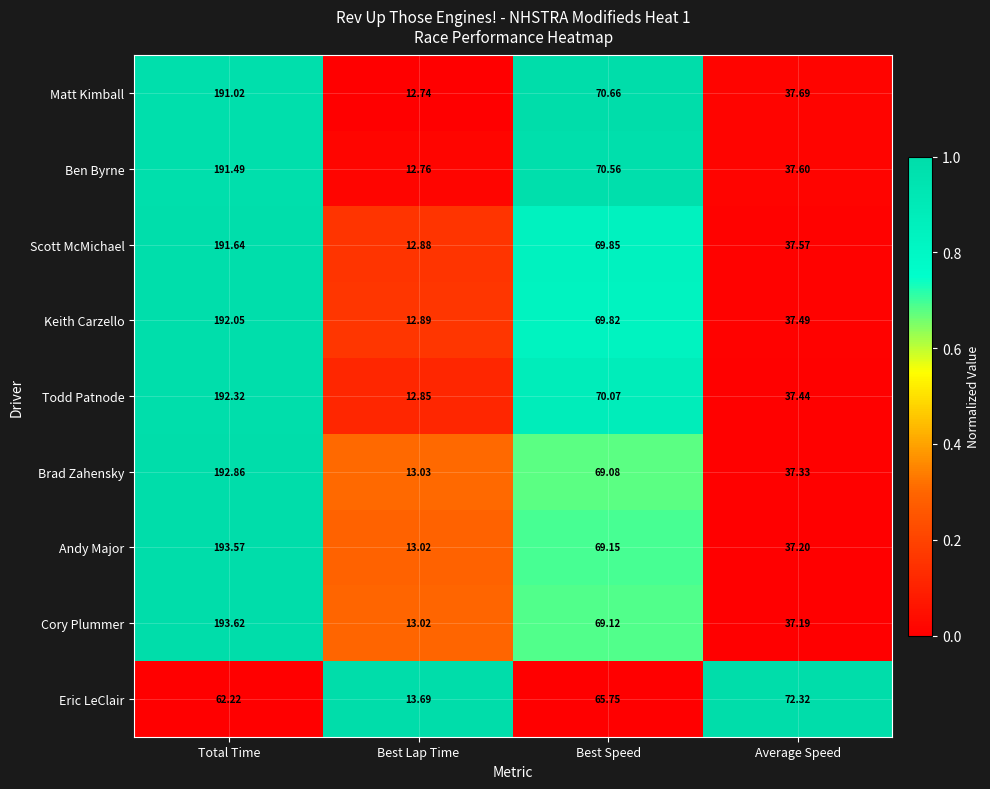

Which series has the largest total across all categories?

Cory Plummer